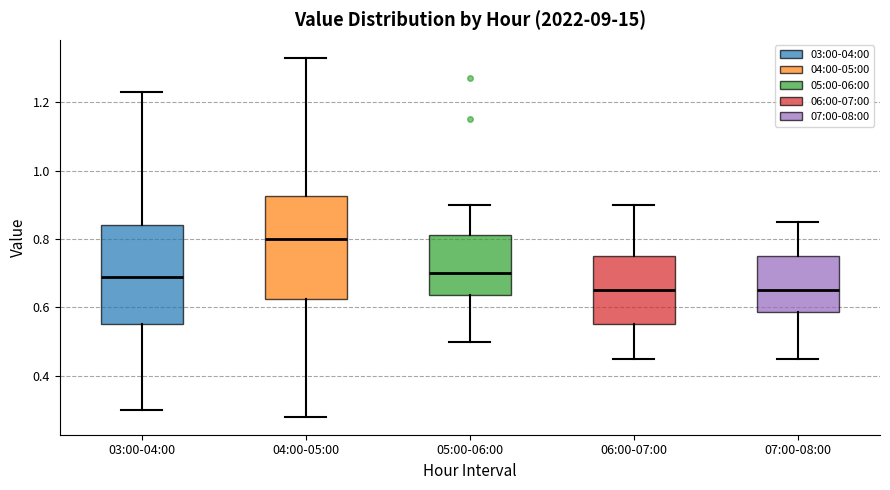

Reading left to right, transcribe this box plot: for each box, give where its median line is, the range the box spans, and where its two whiskers end, as read against the y-axis. The values are not printed on the chart, so give them approximately, as read against the axis.

03:00-04:00: median 0.70, box 0.56 to 0.84, whiskers 0.30 to 1.24
04:00-05:00: median 0.80, box 0.62 to 0.92, whiskers 0.28 to 1.34
05:00-06:00: median 0.70, box 0.64 to 0.82, whiskers 0.50 to 0.90
06:00-07:00: median 0.66, box 0.56 to 0.76, whiskers 0.46 to 0.90
07:00-08:00: median 0.66, box 0.58 to 0.76, whiskers 0.46 to 0.86